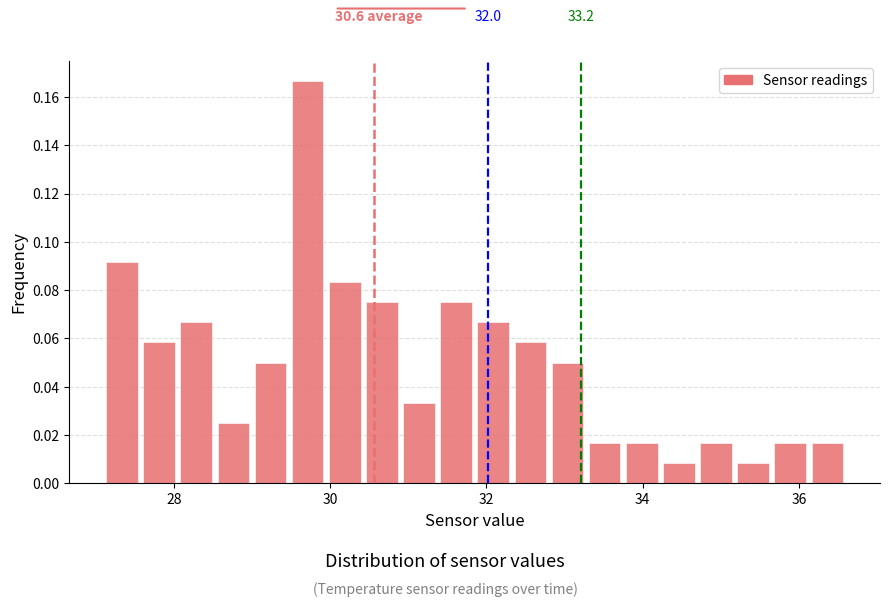

Around what value on the x-axis is the tallest bar? Give the approximate position of its centre, as read against the axis.

29.8